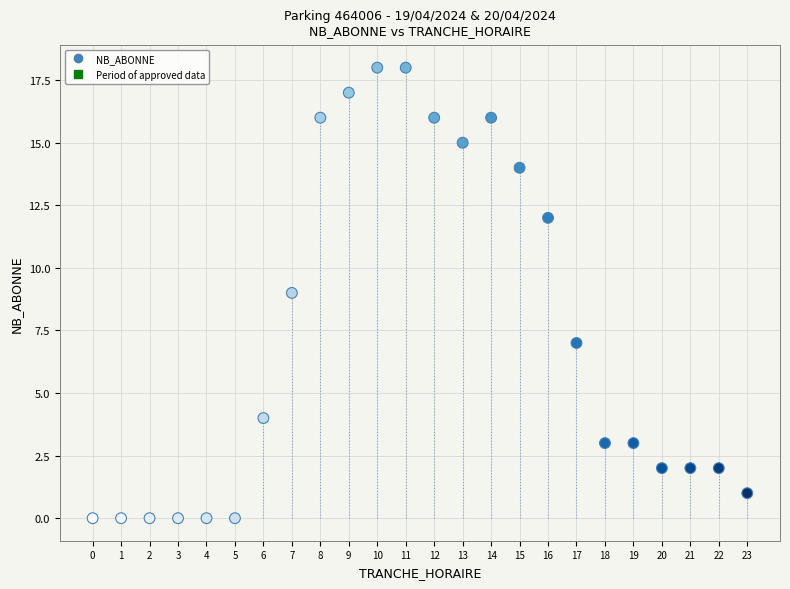

What is the range of X values (max minus min)?

23